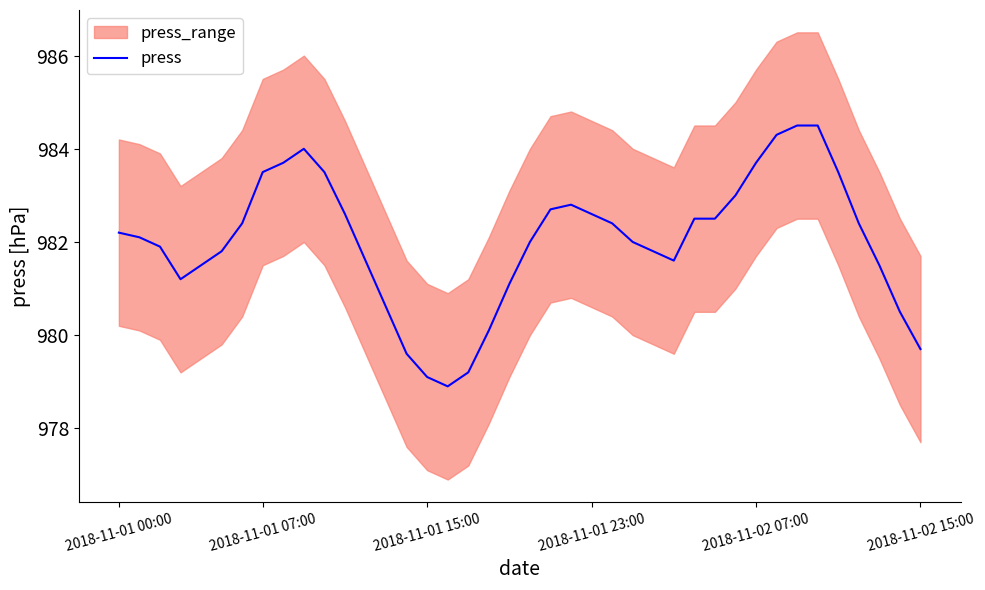

What is the sum of the values at 2018-11-01 15:00 and 30?

1964.9